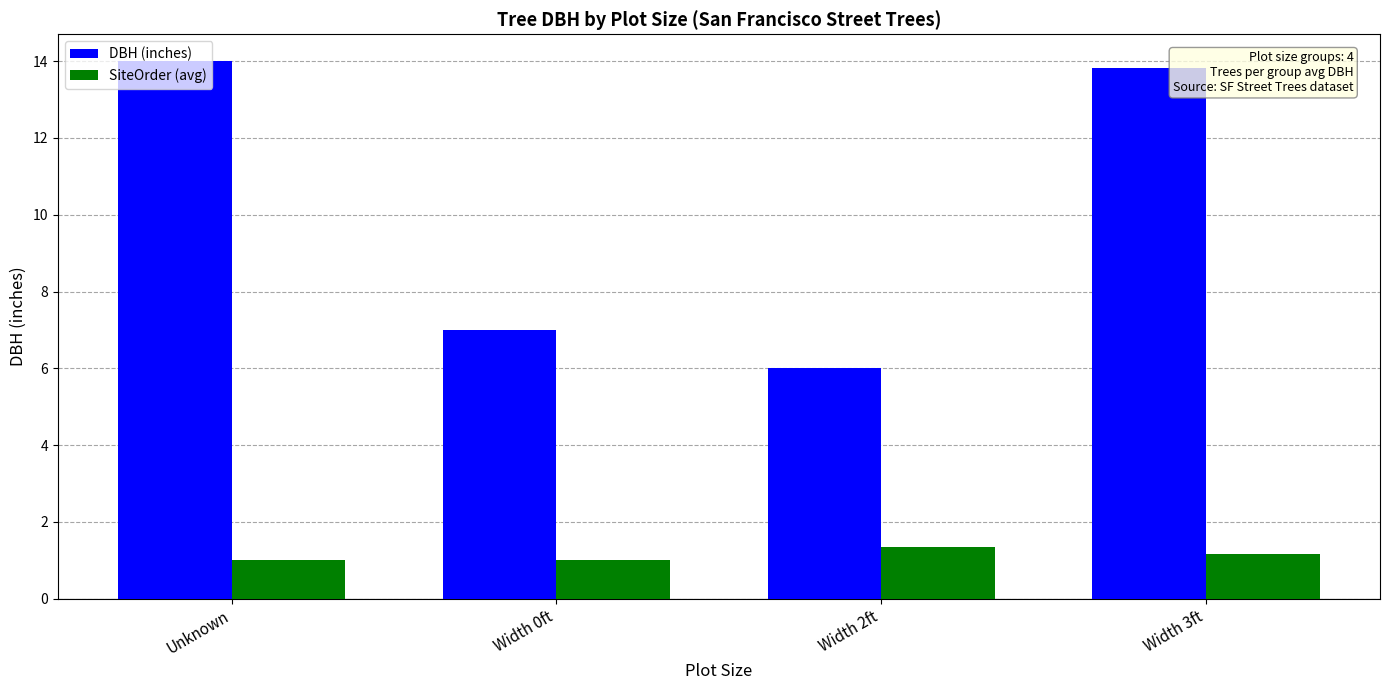

Is the value of SiteOrder (avg) at Unknown greater than the value of DBH (inches) at Width 3ft?

No